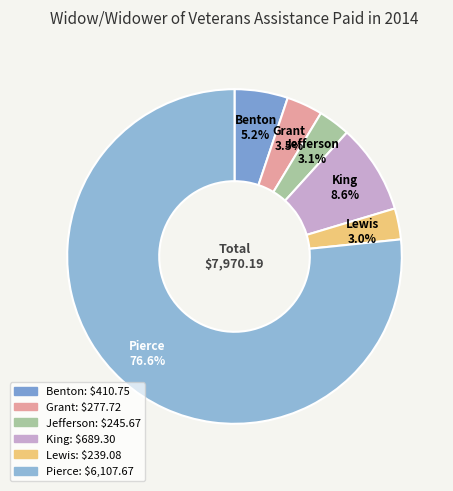

Is it true that Lewis is 3% of the pie?

True